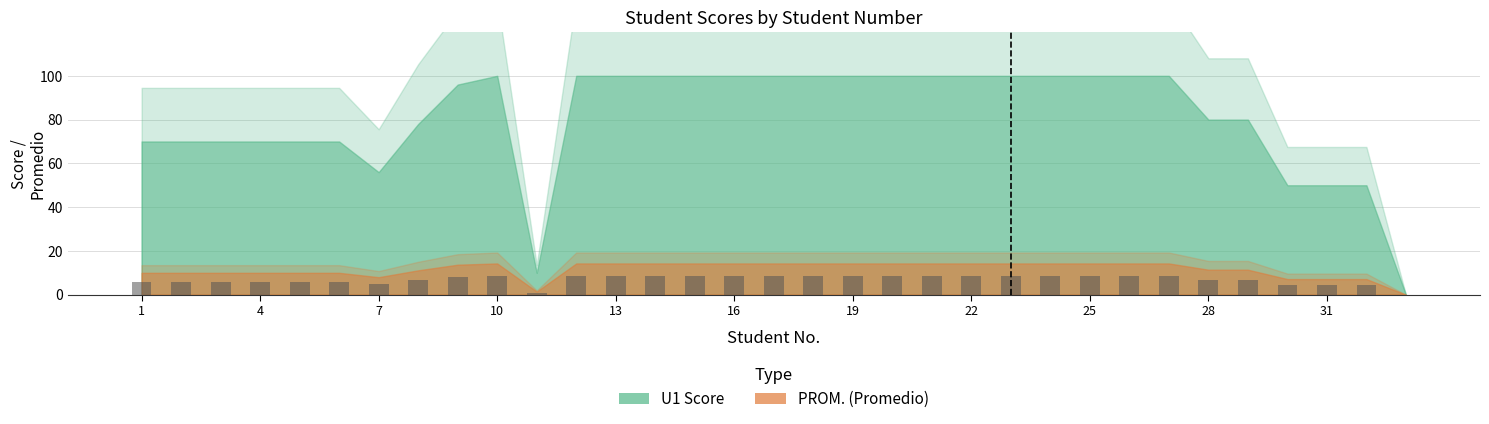

What is the sum of all values?

228.9